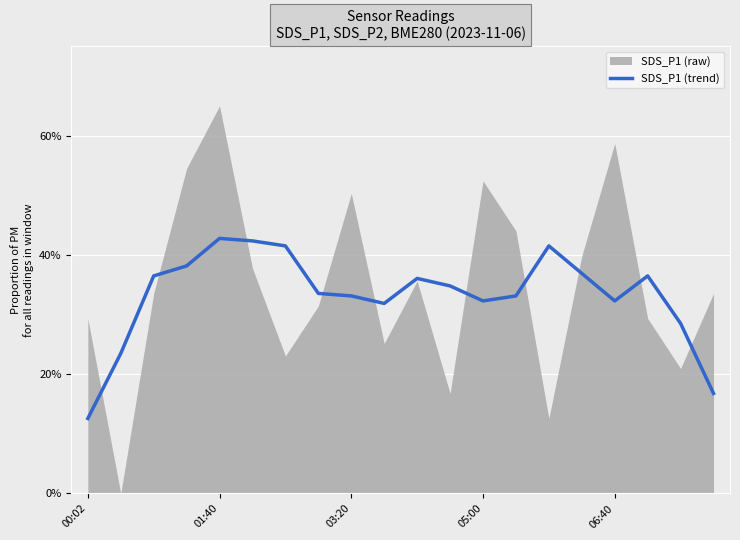

At which label is the value closest to 0?

00:02